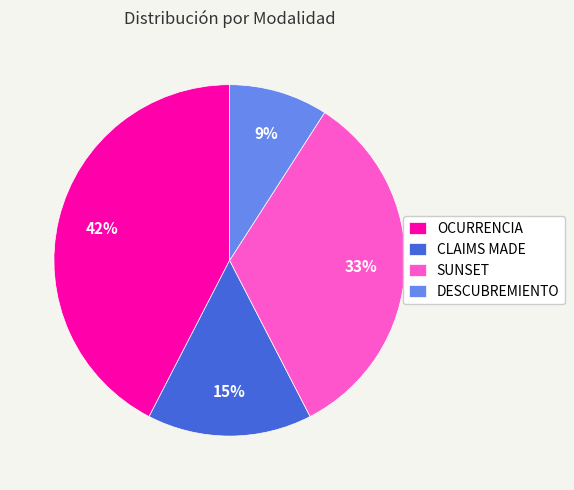

The DESCUBREMIENTO slice represents 18% of the pie. True or false?

False